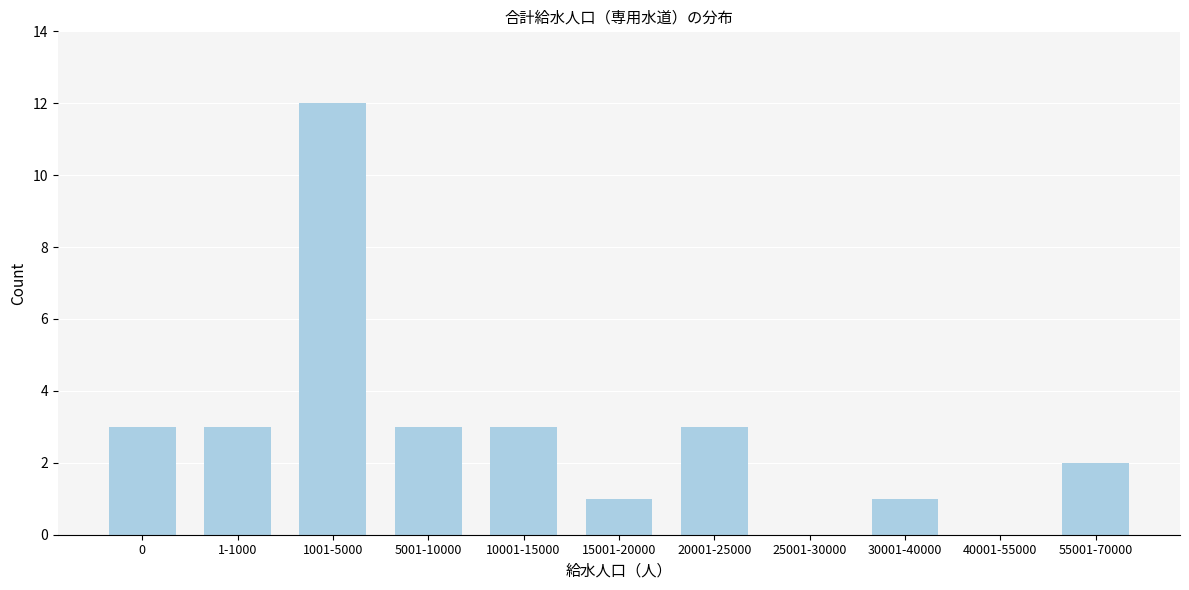

Reading left to right, transcribe all the data shown in this chart.

0=3	1-1000=3	1001-5000=12	5001-10000=3	10001-15000=3	15001-20000=1	20001-25000=3	25001-30000=0	30001-40000=1	40001-55000=0	55001-70000=2